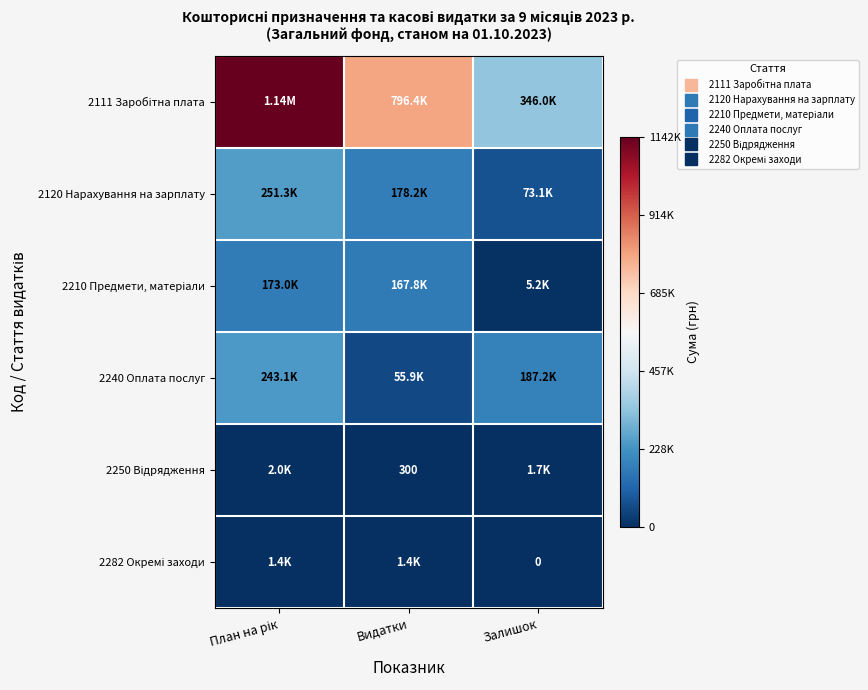

How many series are shown in this chart?

6